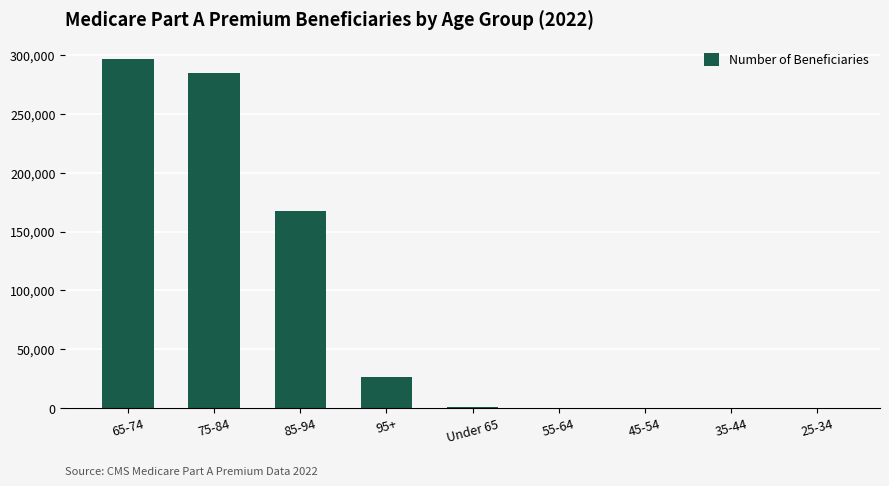

How many distinct data groups are displayed?

1